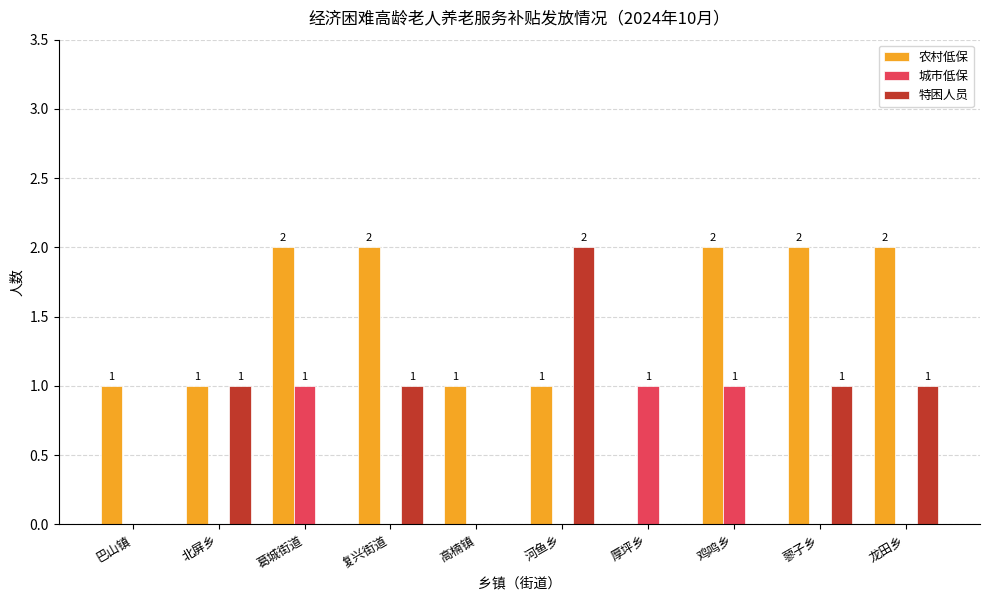

What is the sum of all 农村低保 values?

14